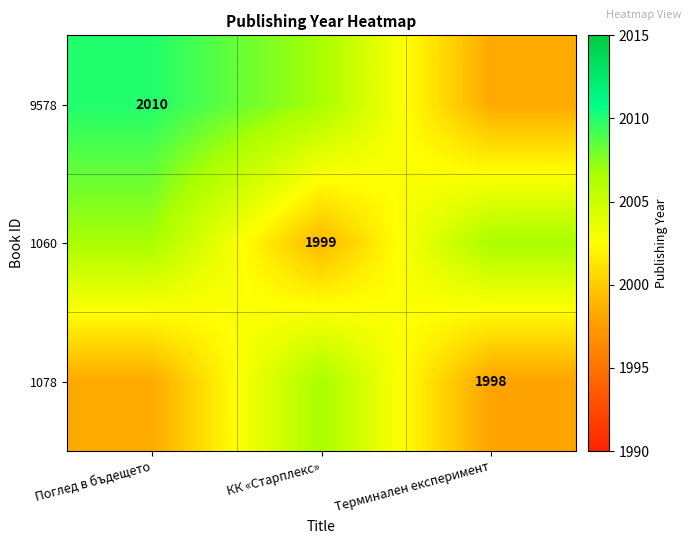

At Терминален експеримент, list the series in order from largest to smallest.

1060, 9578, 1078